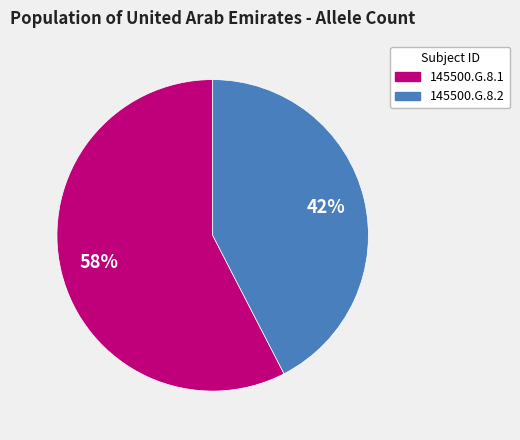

Combined, do 145500.G.8.1 and 145500.G.8.2 account for over 50%?

Yes